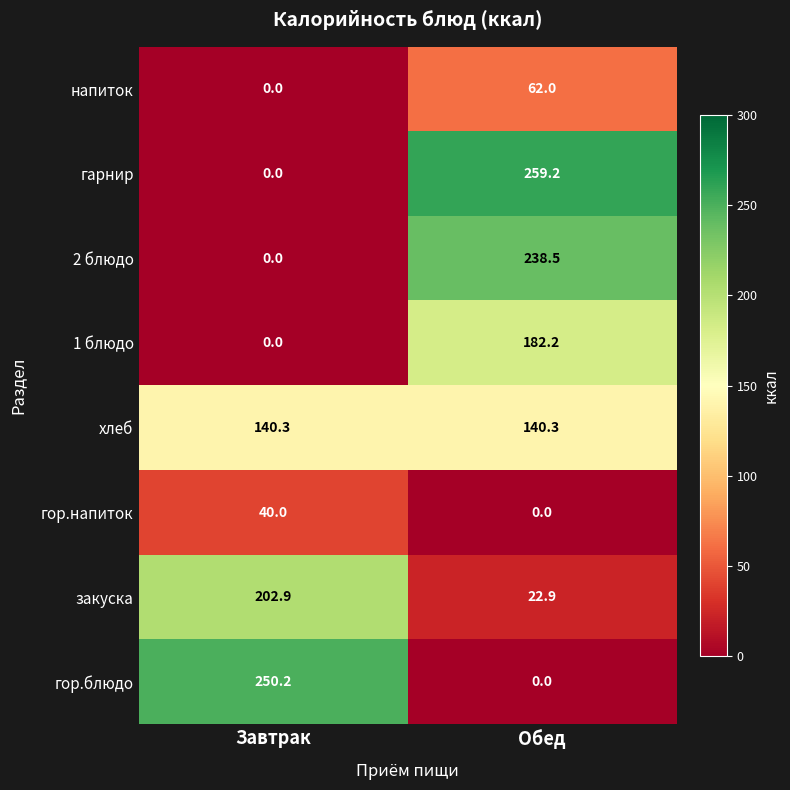

Rank the series by their maximum value, from lowest to highest.

гор.напиток, напиток, хлеб, 1 блюдо, закуска, 2 блюдо, гор.блюдо, гарнир